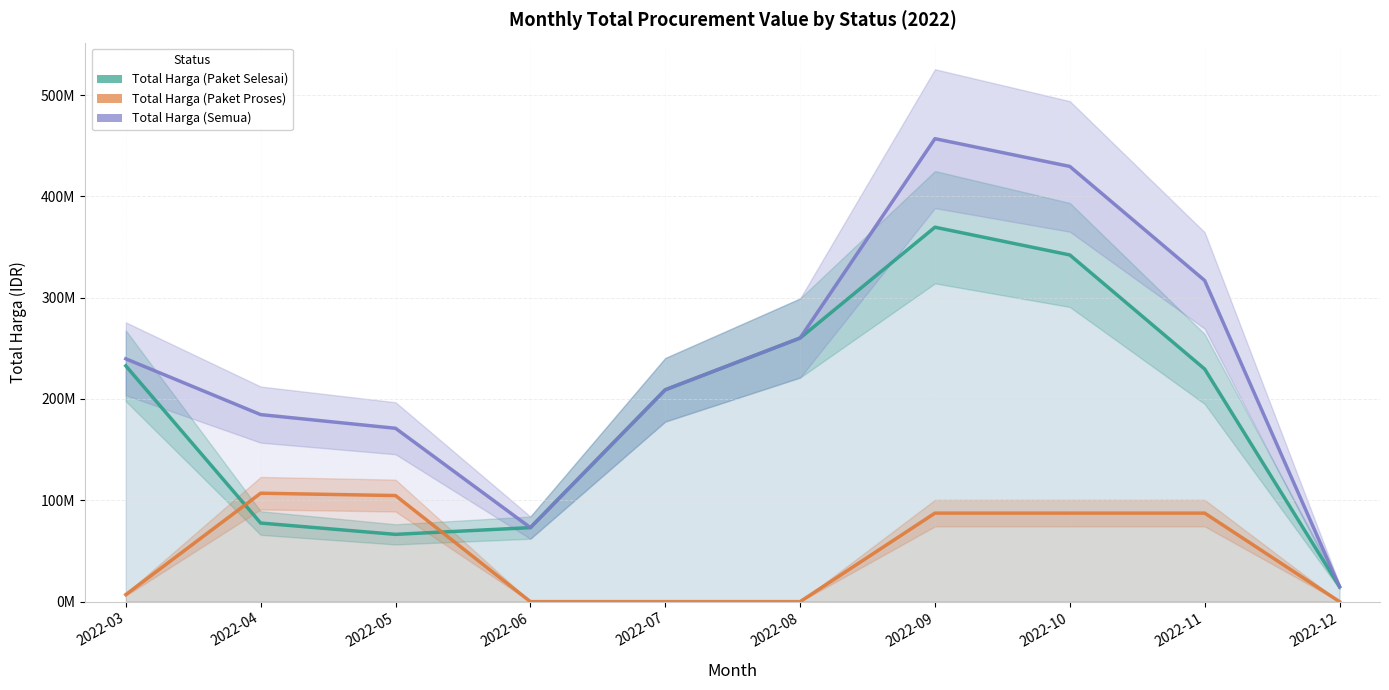

The value of Total Harga (Paket Selesai) at 2022-07 is 209075000.0. True or false?

True